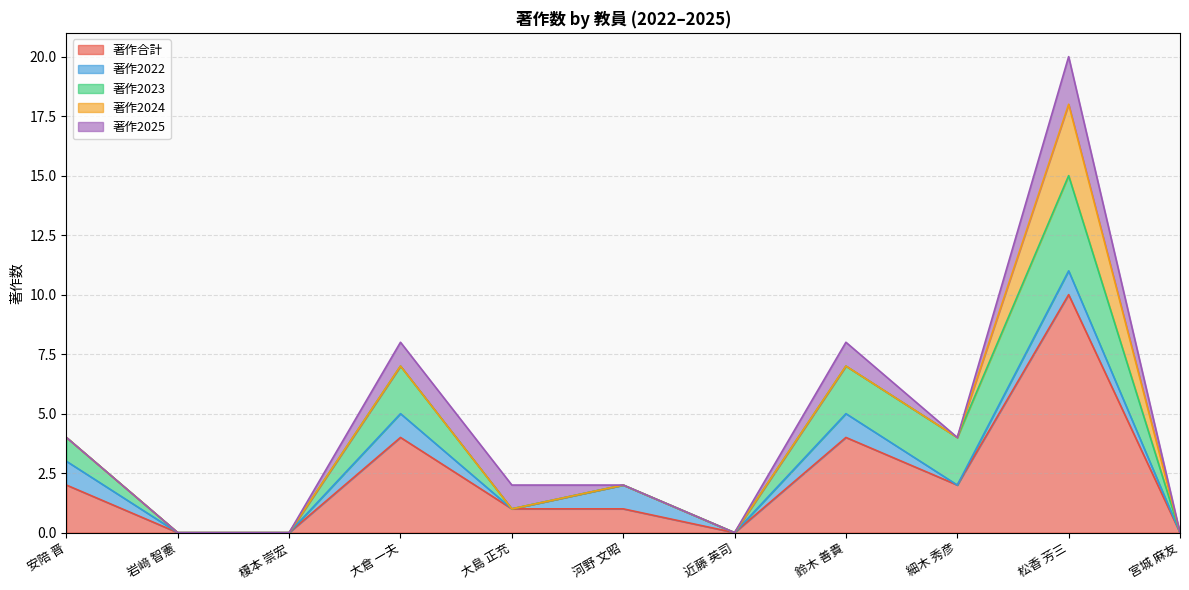

Where is 著作2025 nearest to the value 1?

大倉 一夫